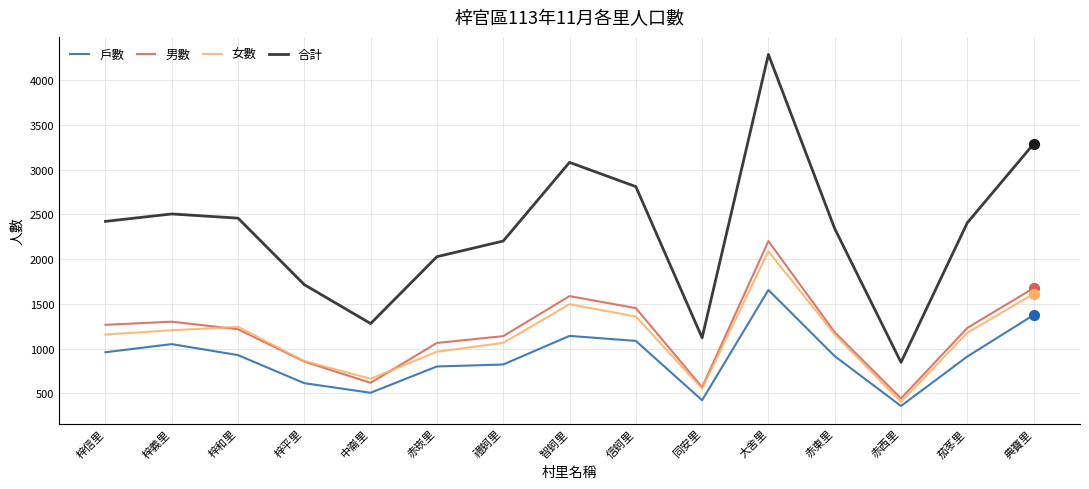

Between 梓平里 and 大舍里, which series saw the biggest shift?

合計